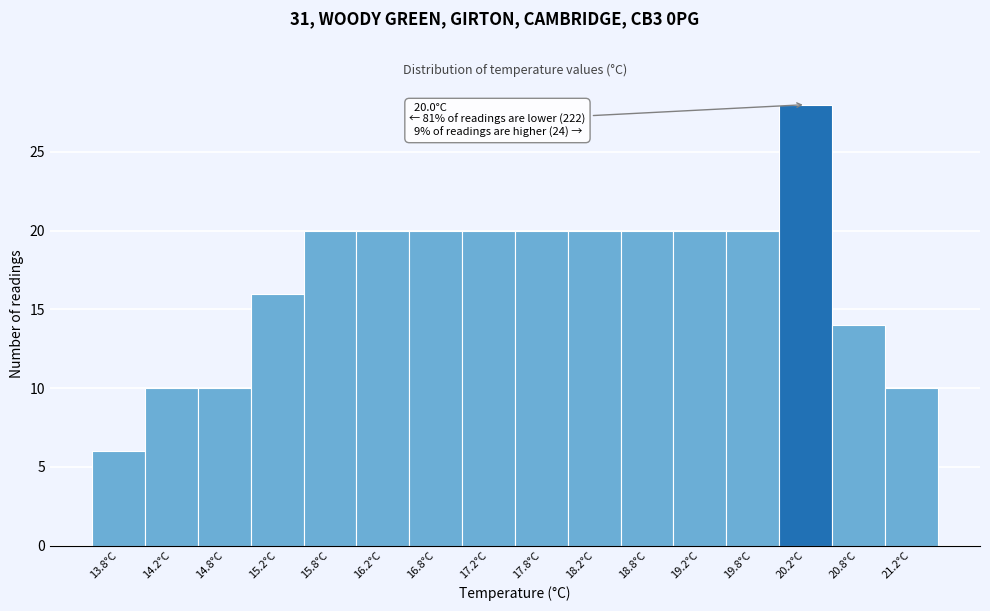

Over which range of the x-axis is the bar tallest?

20.0 to 20.5